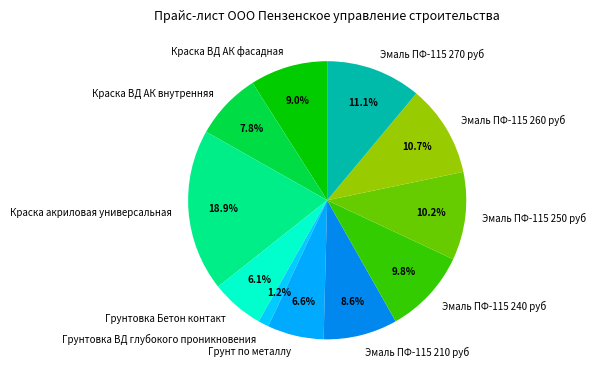

To the nearest percent, what portion does Грунт по металлу represent?

7%